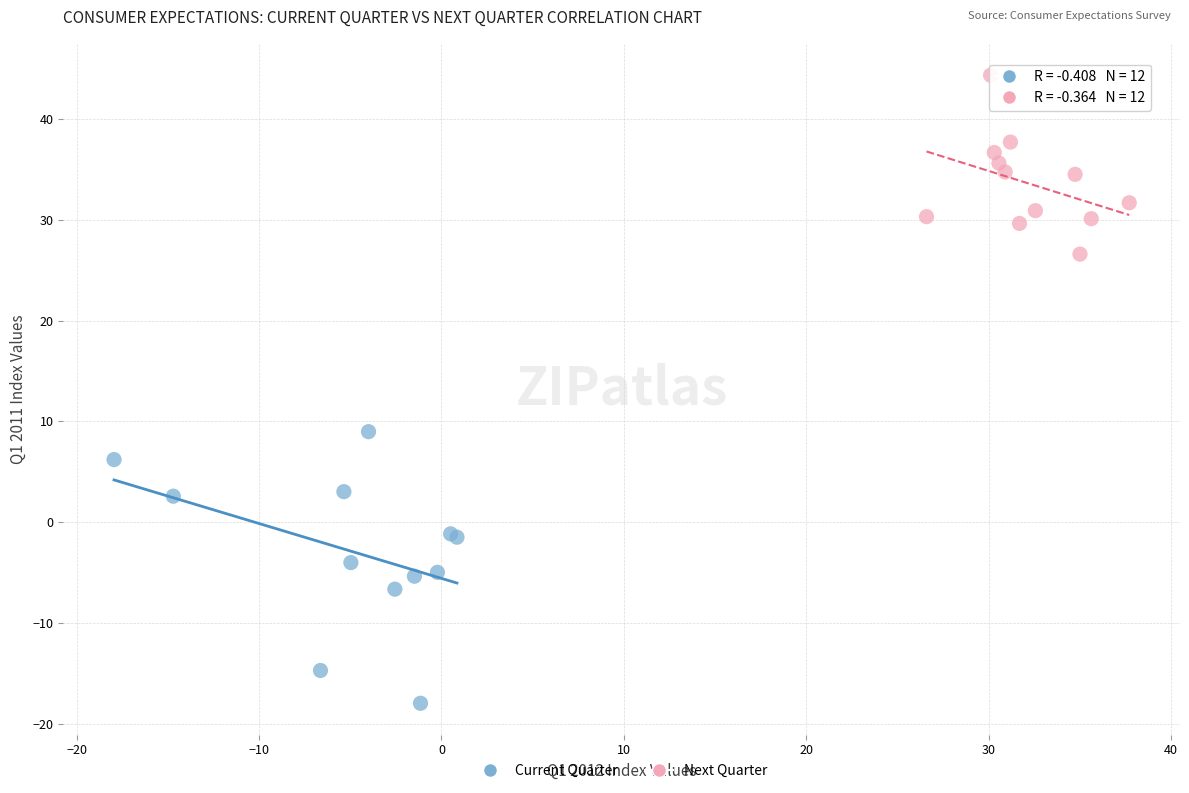

Which series reaches the minimum Y coordinate?

Current Quarter